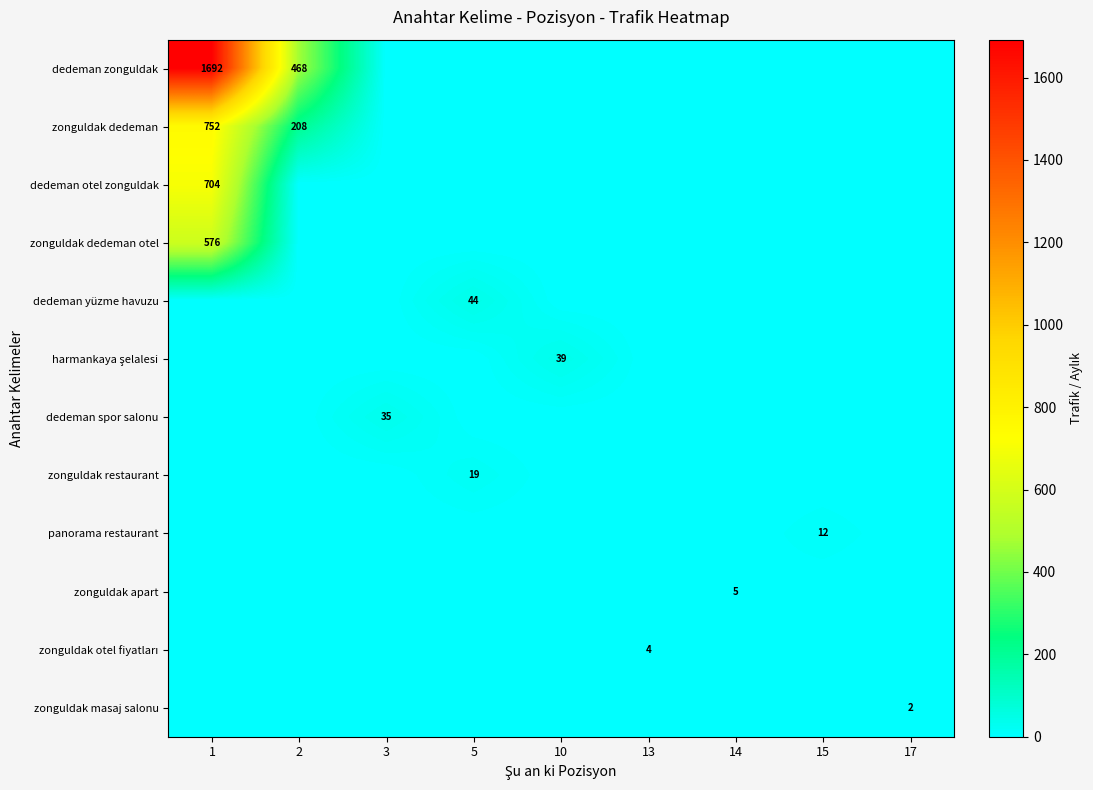

Is it true that dedeman zonguldak equals 158 at 2?

False